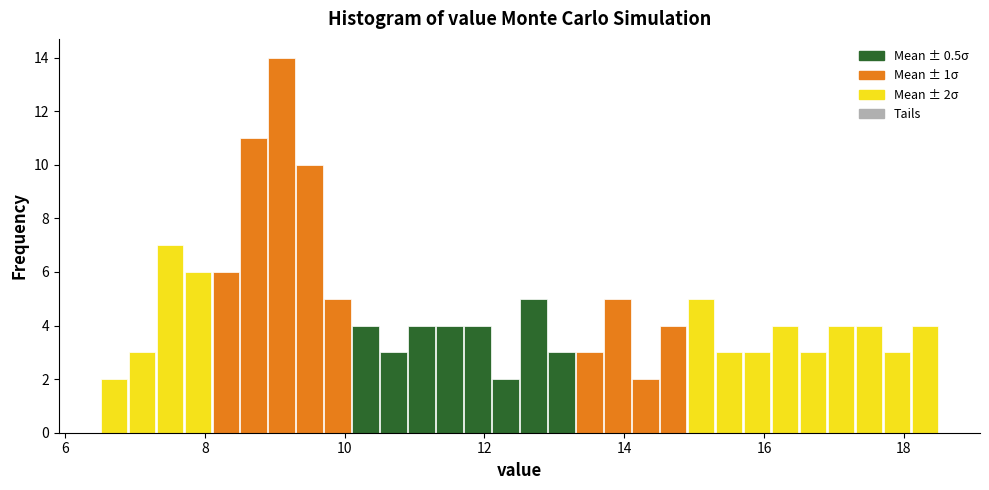

Around what value on the x-axis is the tallest bar? Give the approximate position of its centre, as read against the axis.

9.2